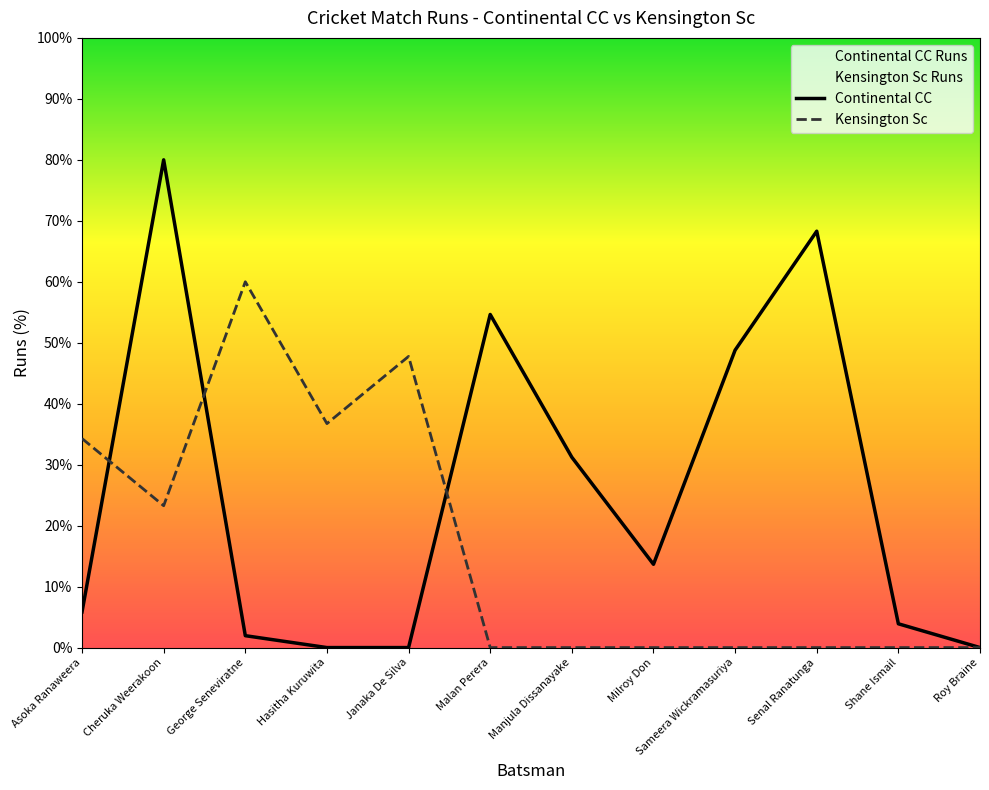

At Malan Perera, list the series in order from largest to smallest.

Continental CC, Kensington Sc